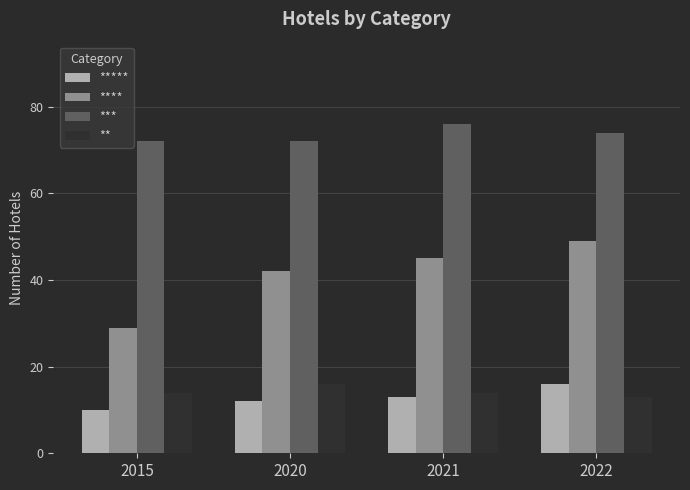

Reading left to right, extract all data points from this chart.

*****: 2015=10	2020=12	2021=13	2022=16
****: 2015=29	2020=42	2021=45	2022=49
***: 2015=72	2020=72	2021=76	2022=74
**: 2015=14	2020=16	2021=14	2022=13